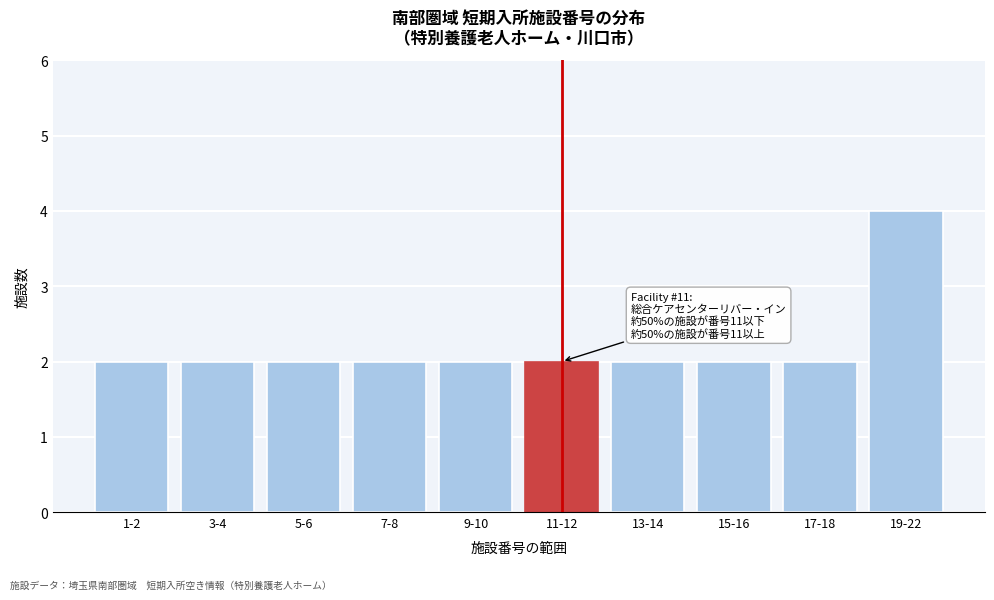

Reading left to right, extract all data points from this chart.

2	2	2	2	2	2	2	2	2	4